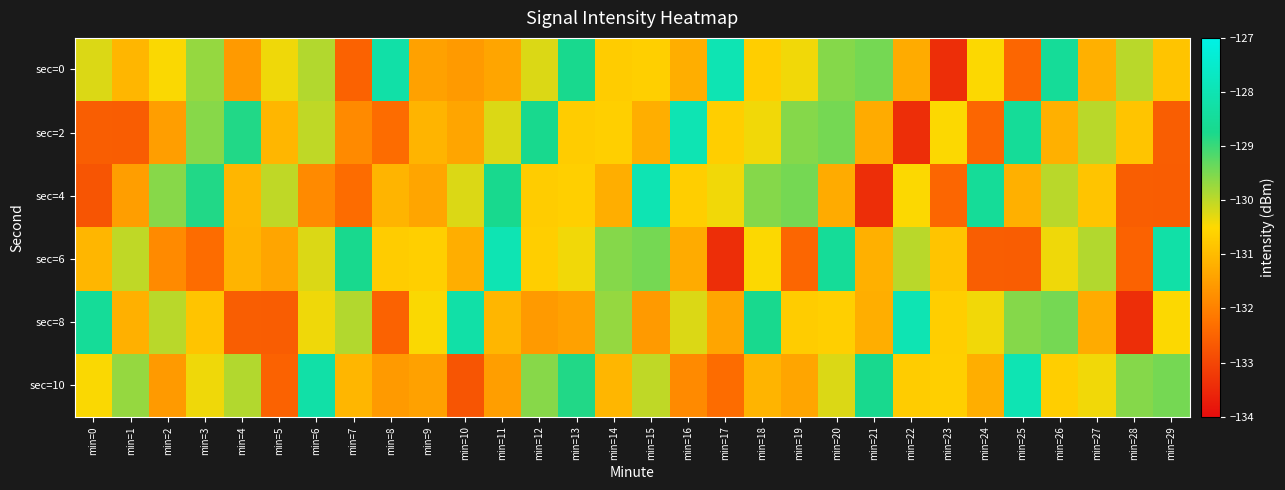

Which series has the largest total across all categories?

sec=0